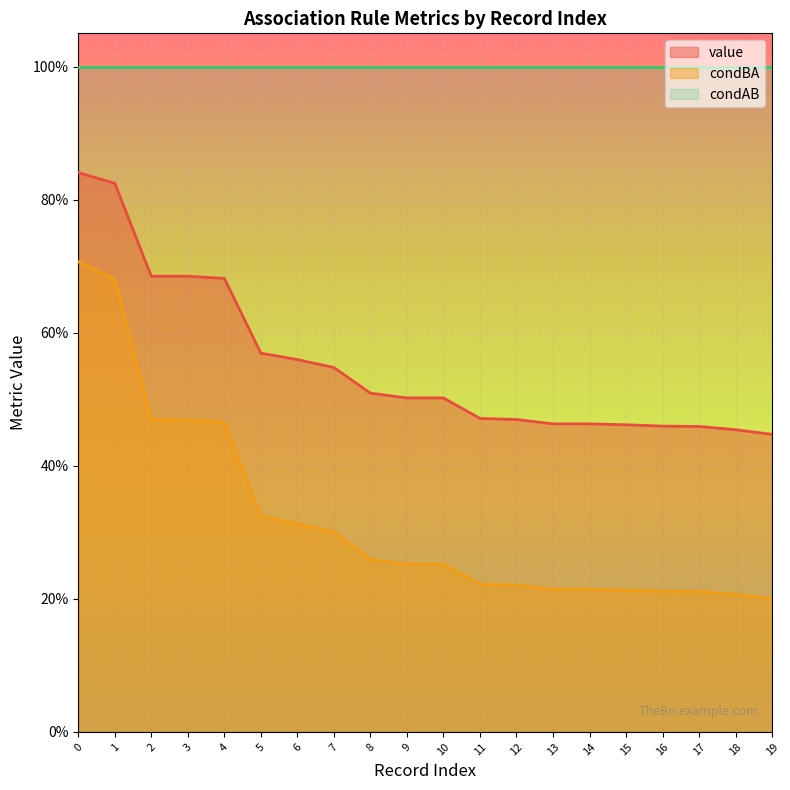

List the labels in order of condBA value, largest first.

0, 1, 2, 3, 4, 5, 6, 7, 8, 9, 10, 11, 12, 13, 14, 15, 16, 17, 18, 19